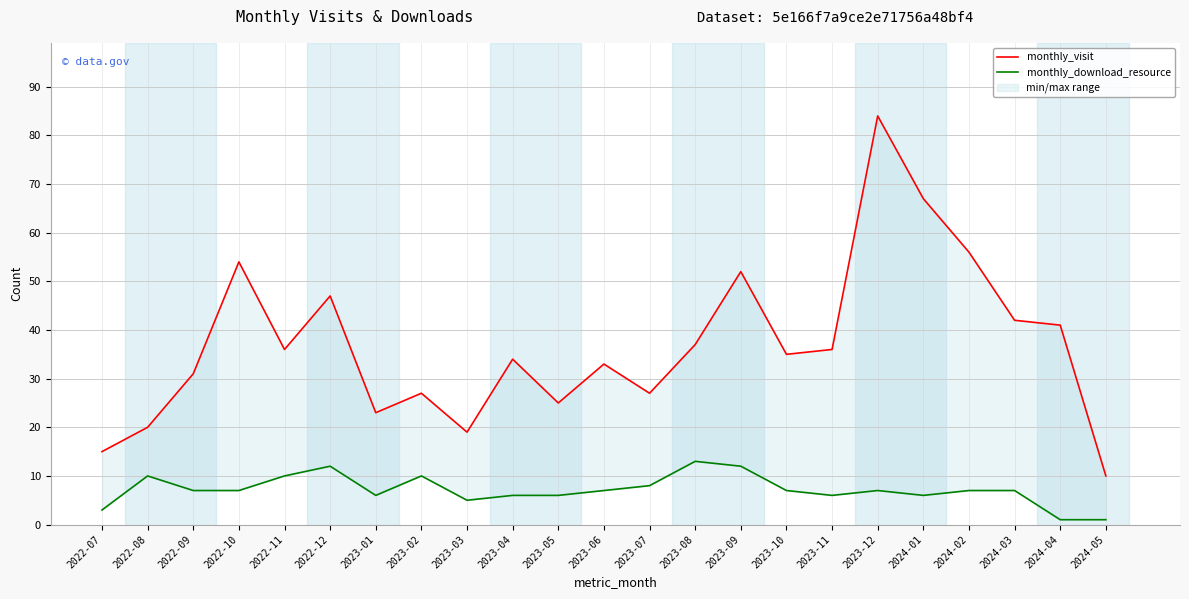

At which category is the sum across all series the highest?

2023-12